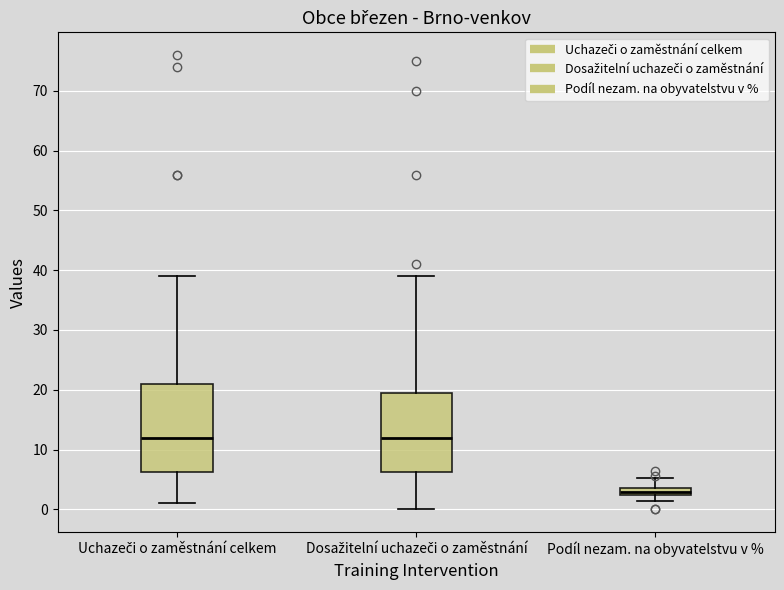

Comparing the boxes themselves (not the whiskers), which one is the tallest?

Uchazeči o zaměstnání celkem